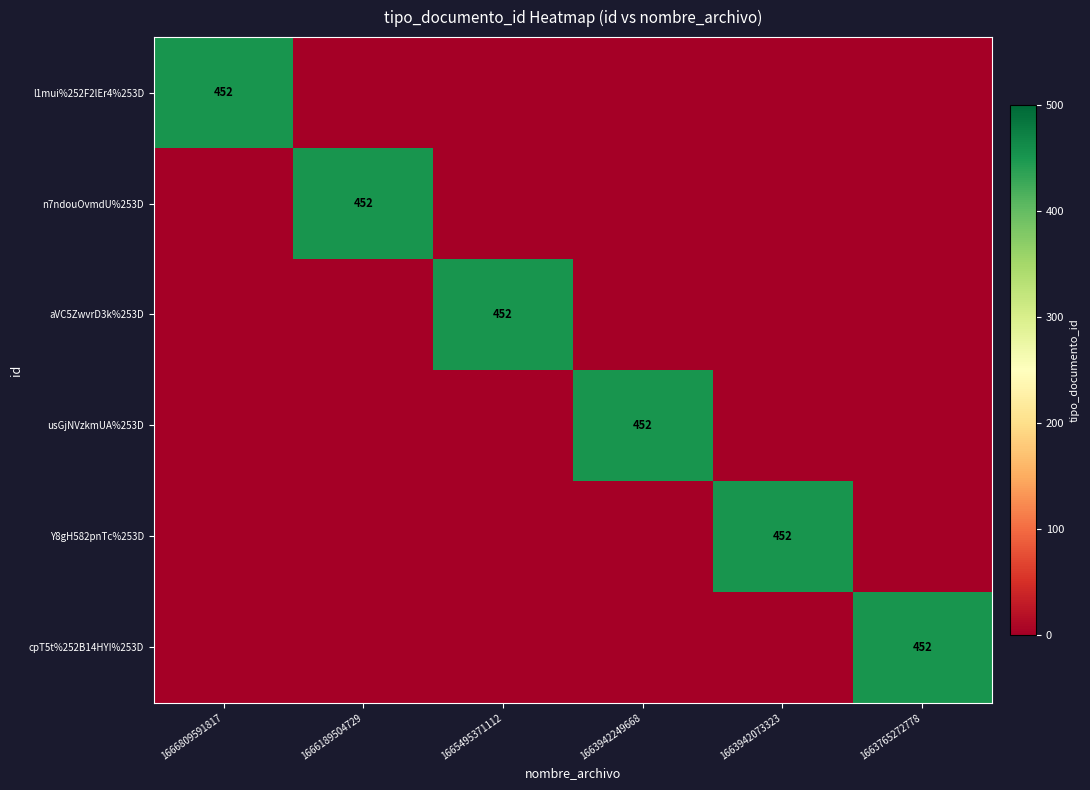

Count the number of categories in the chart.

6